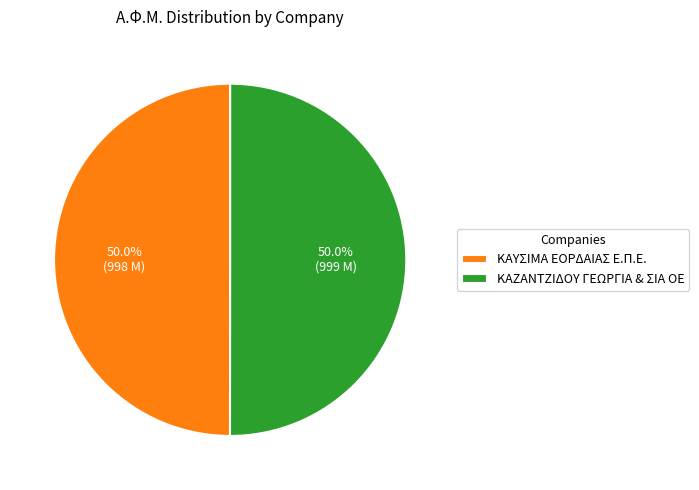

What is the ratio of the value at ΚΑΥΣΙΜΑ ΕΟΡΔΑΙΑΣ Ε.Π.Ε. to the value at ΚΑΖΑΝΤΖΙΔΟΥ ΓΕΩΡΓΙΑ & ΣΙΑ ΟΕ?

1.0